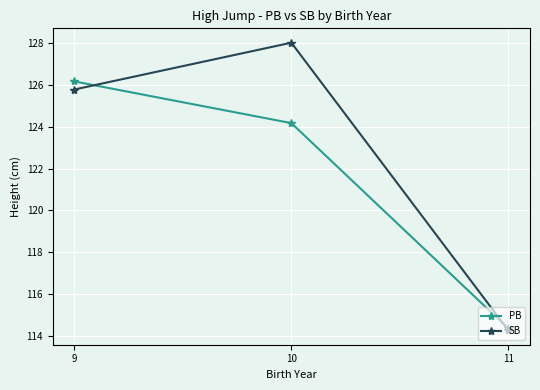

What are all the series names shown in the legend?

PB, SB